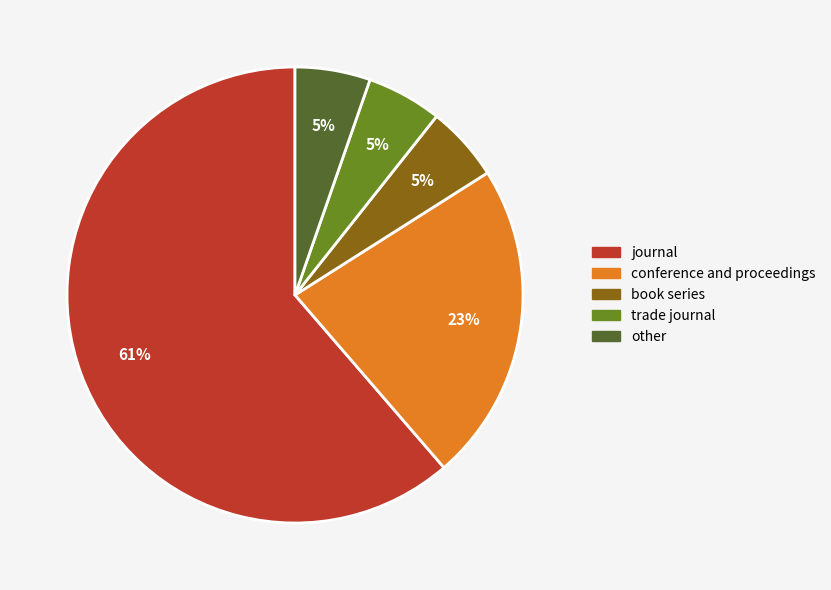

Is journal the majority of the pie?

Yes